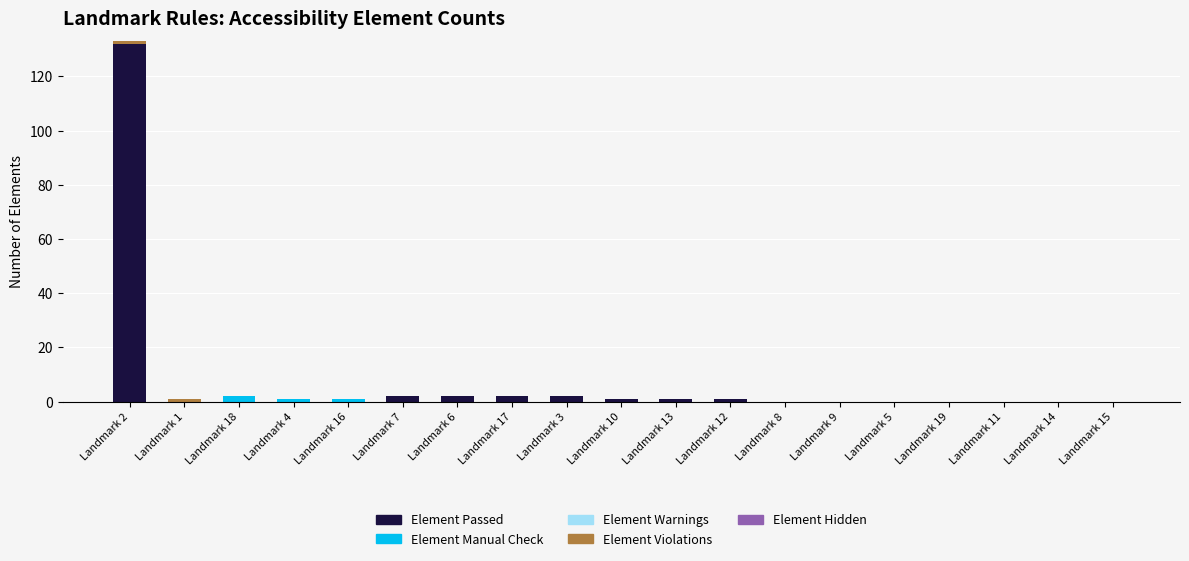

How many data points does each series have?

19